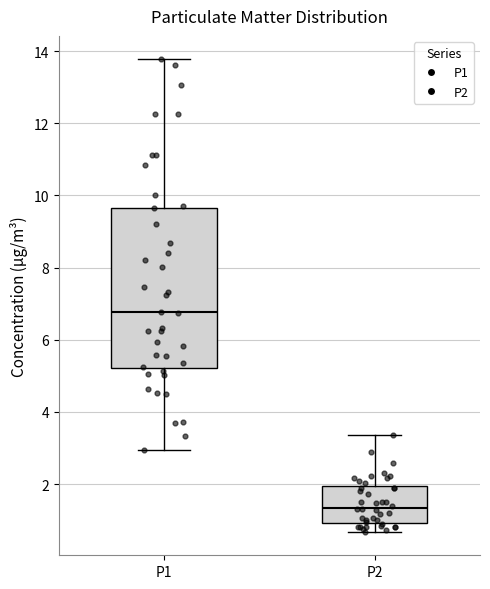

Which box has the lowest median line?

P2